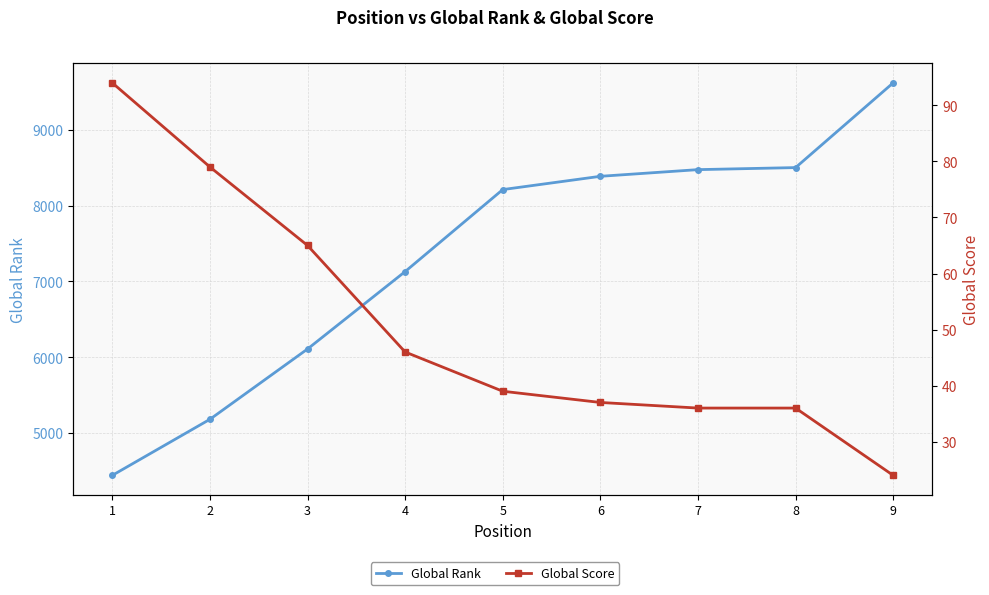

What is the difference between the maximum and minimum values in the Global Rank series?

5175